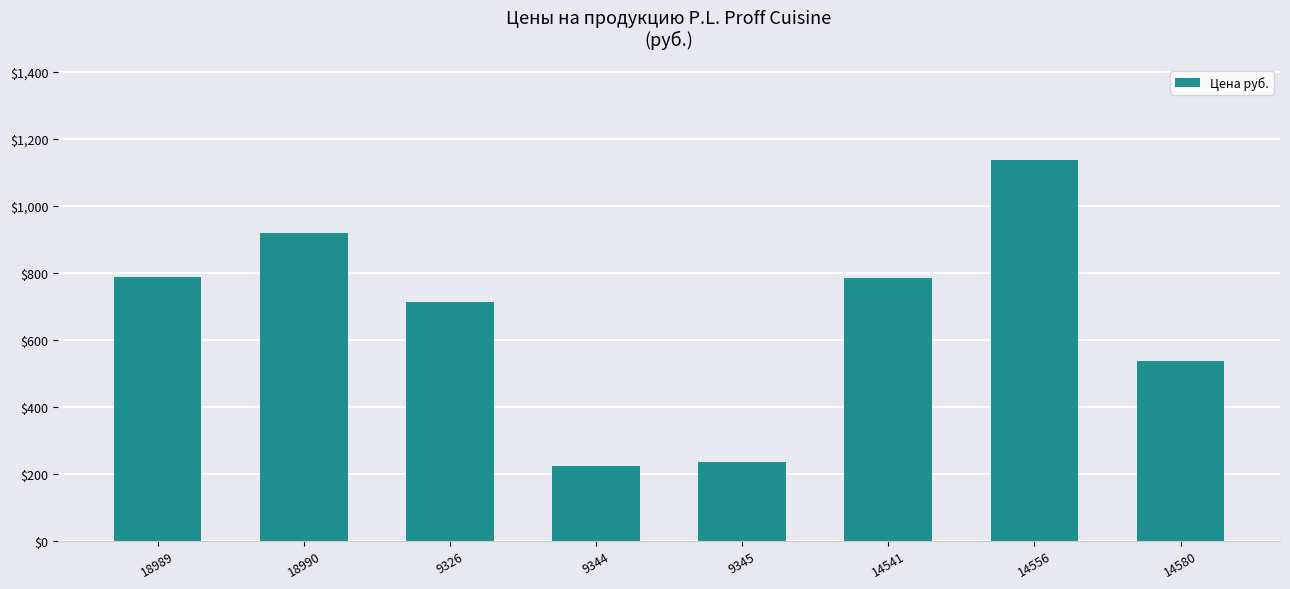

At which label does the data first exceed 783?

18989